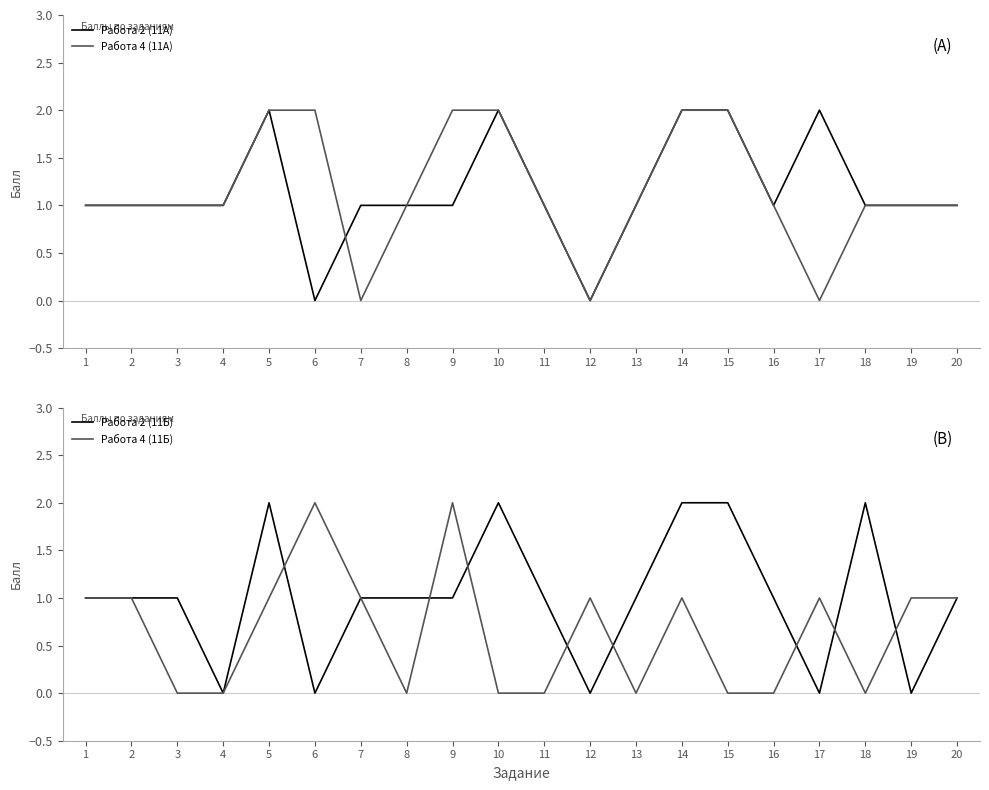

What is the sum of all Работа 4 (11Б) values?

13